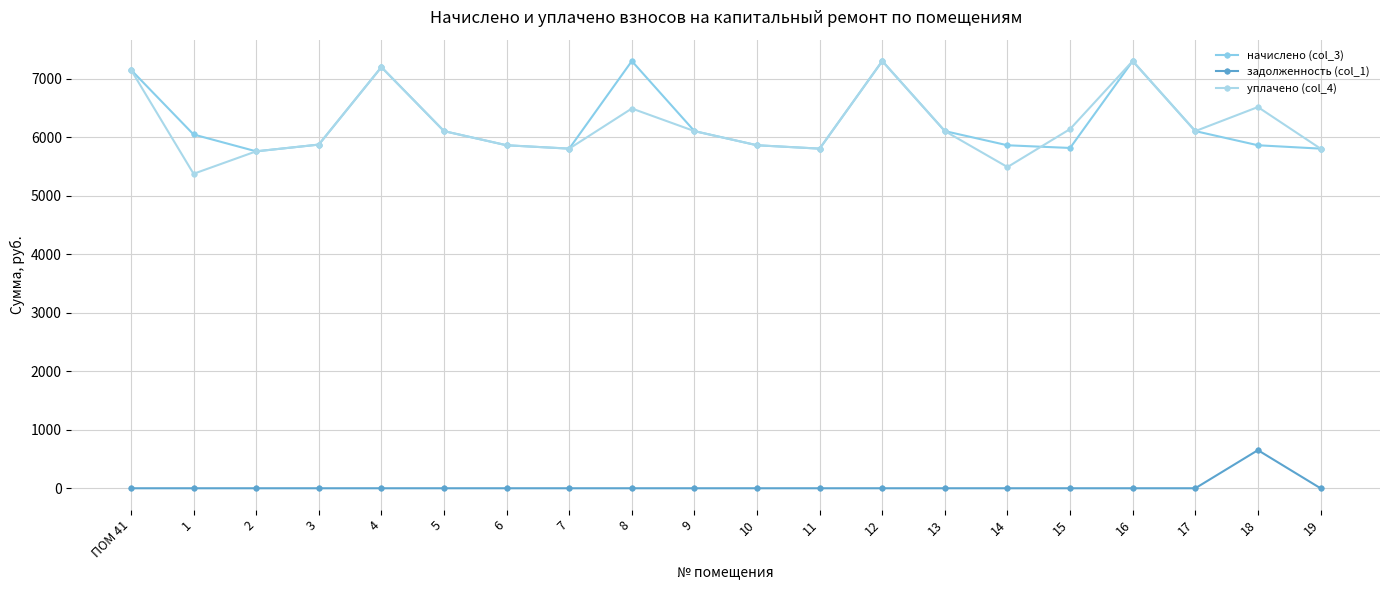

Reading right to left, list all the values displayed in this chart.

начислено (col_3): 19=5806.1	18=5863.7	17=6105.6	16=7303.7	15=5817.6	14=5863.4	13=6105.6	12=7303.8	11=5806.1	10=5863.7	9=6105.6	8=7303.7	7=5806.1	6=5863.7	5=6105.6	4=7200.0	3=5875.2	2=5760.0	1=6048.0	ПОМ 41=7153.9
задолженность (col_1): 19=0.0	18=651.5	17=0.0	16=0.0	15=0.0	14=0.0	13=0.0	12=0.0	11=0.0	10=0.0	9=0.0	8=0.0	7=0.0	6=0.0	5=0.0	4=0.0	3=0.0	2=0.0	1=0.0	ПОМ 41=0.0
уплачено (col_4): 19=5806.1	18=6516.9	17=6105.6	16=7303.7	15=6140.8	14=5491.1	13=6105.6	12=7303.8	11=5806.1	10=5863.7	9=6105.6	8=6492.2	7=5806.1	6=5863.7	5=6105.6	4=7200.0	3=5875.2	2=5760.0	1=5376.0	ПОМ 41=7153.9